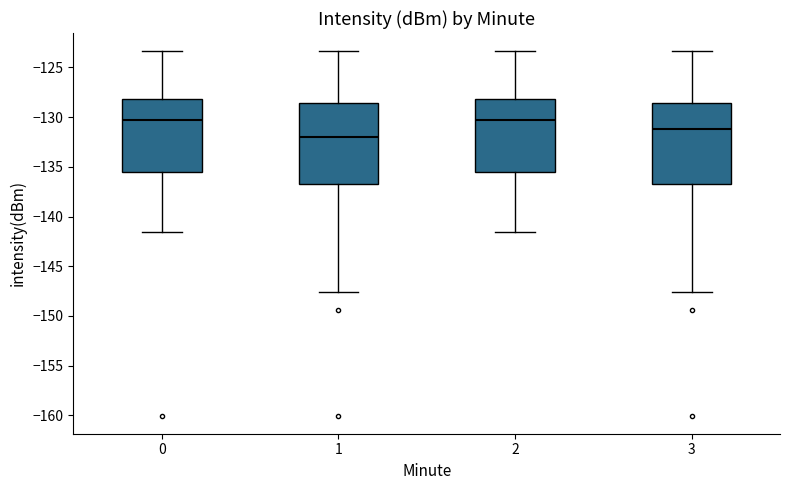

Reading left to right, transcribe this box plot: for each box, give where its median line is, the range the box spans, and where its two whiskers end, as read against the y-axis. The values are not printed on the chart, so give them approximately, as read against the axis.

0: median -130.5, box -135.5 to -128.0, whiskers -141.5 to -123.5
1: median -132.0, box -137.0 to -128.5, whiskers -147.5 to -123.5
2: median -130.5, box -135.5 to -128.0, whiskers -141.5 to -123.5
3: median -131.0, box -136.5 to -128.5, whiskers -147.5 to -123.5